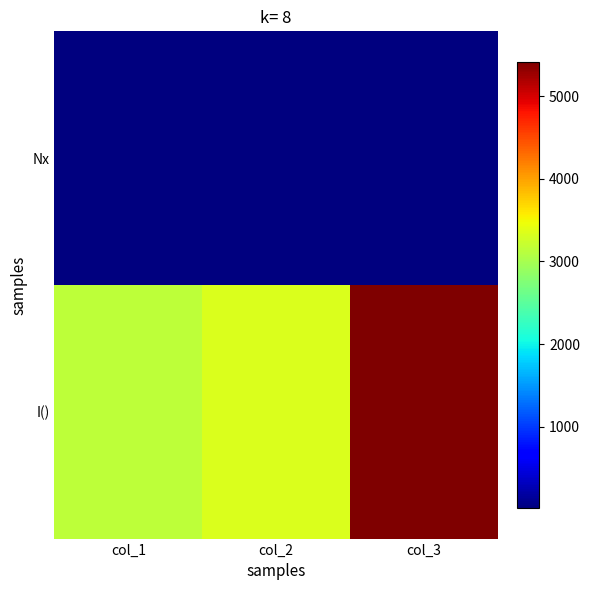

What is the difference between the highest and lowest values at col_3?

5389